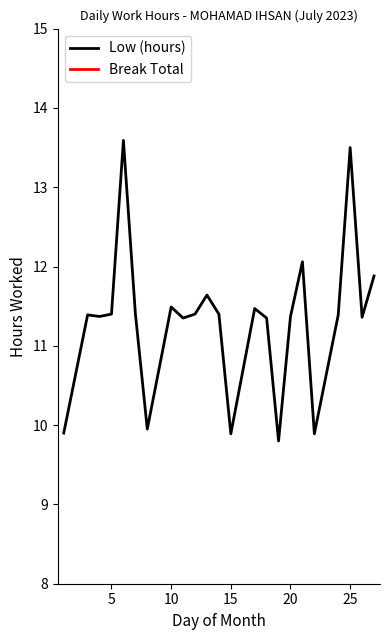

What is the minimum value for Low (hours)?

9.8